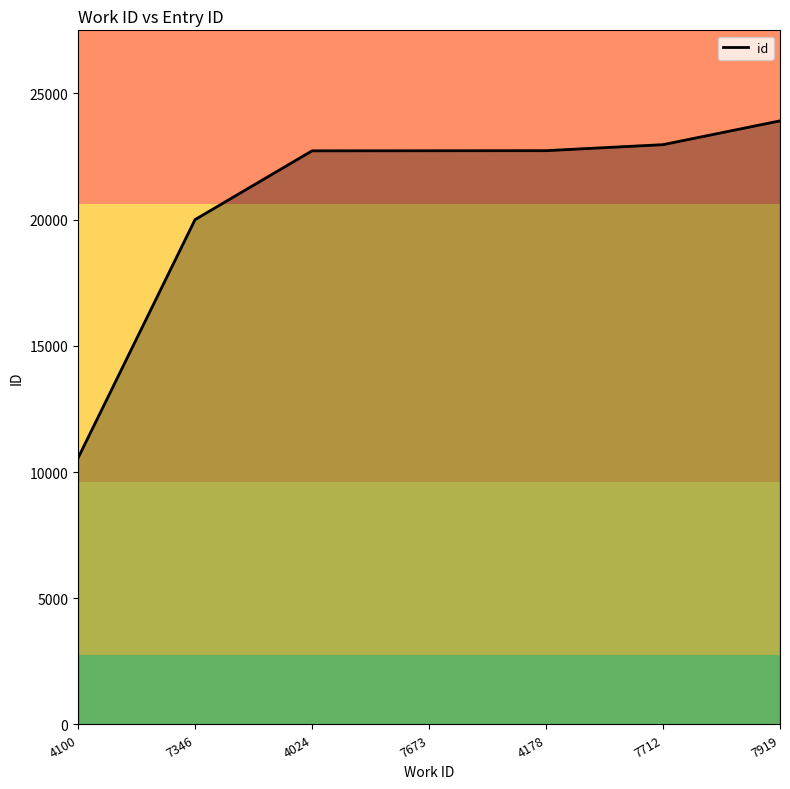

Which label corresponds to the smallest value in the chart?

4100